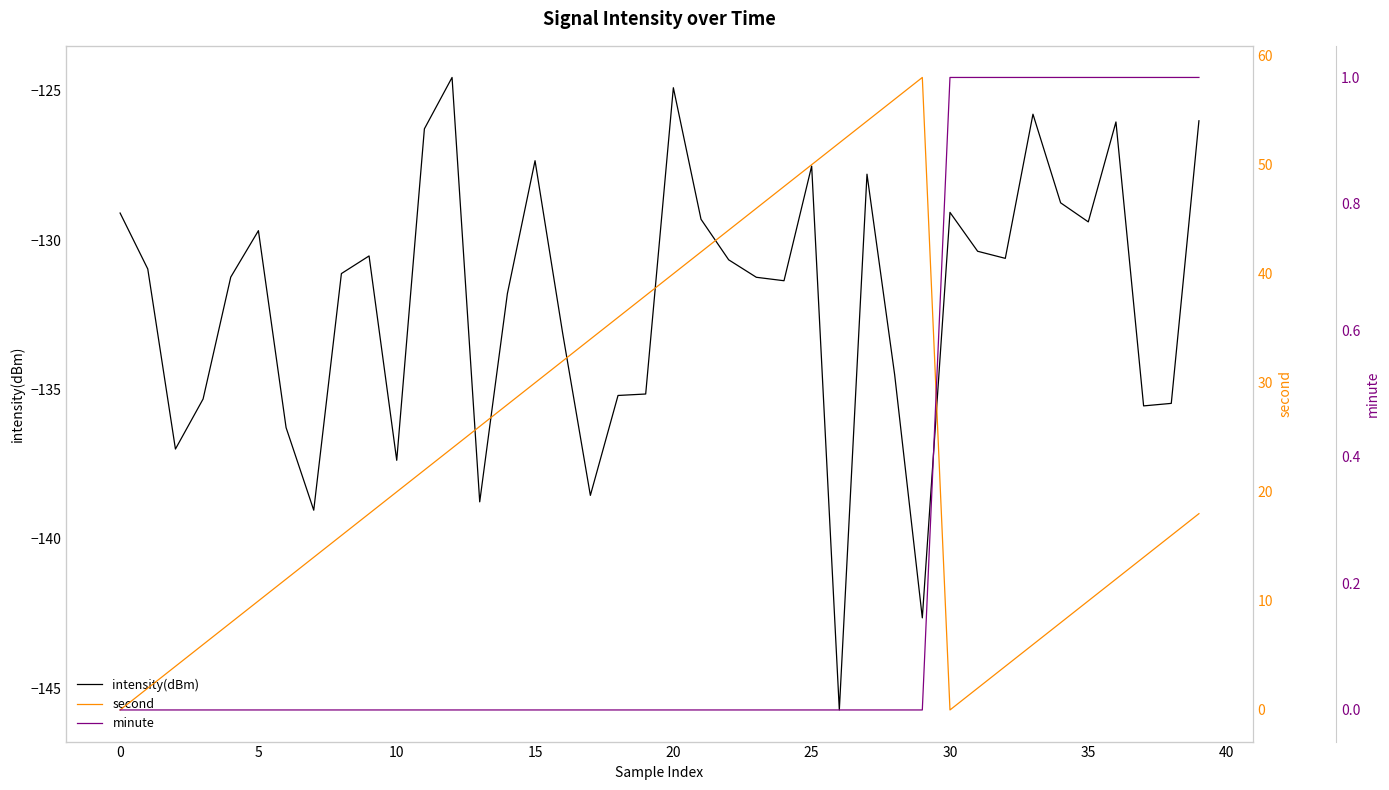

At which label is second closest to 29?

14